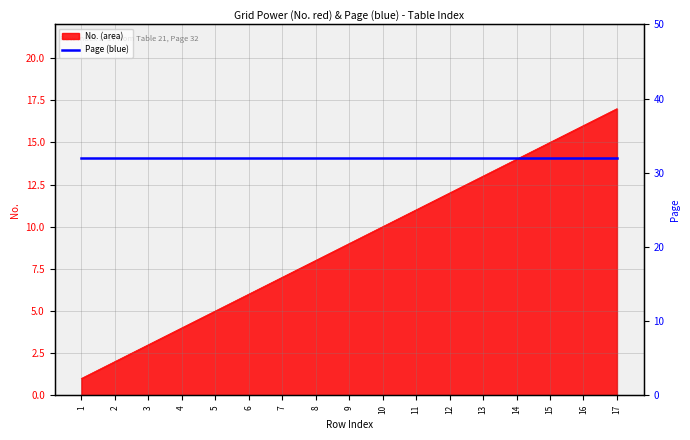

How many data points does each series have?

17